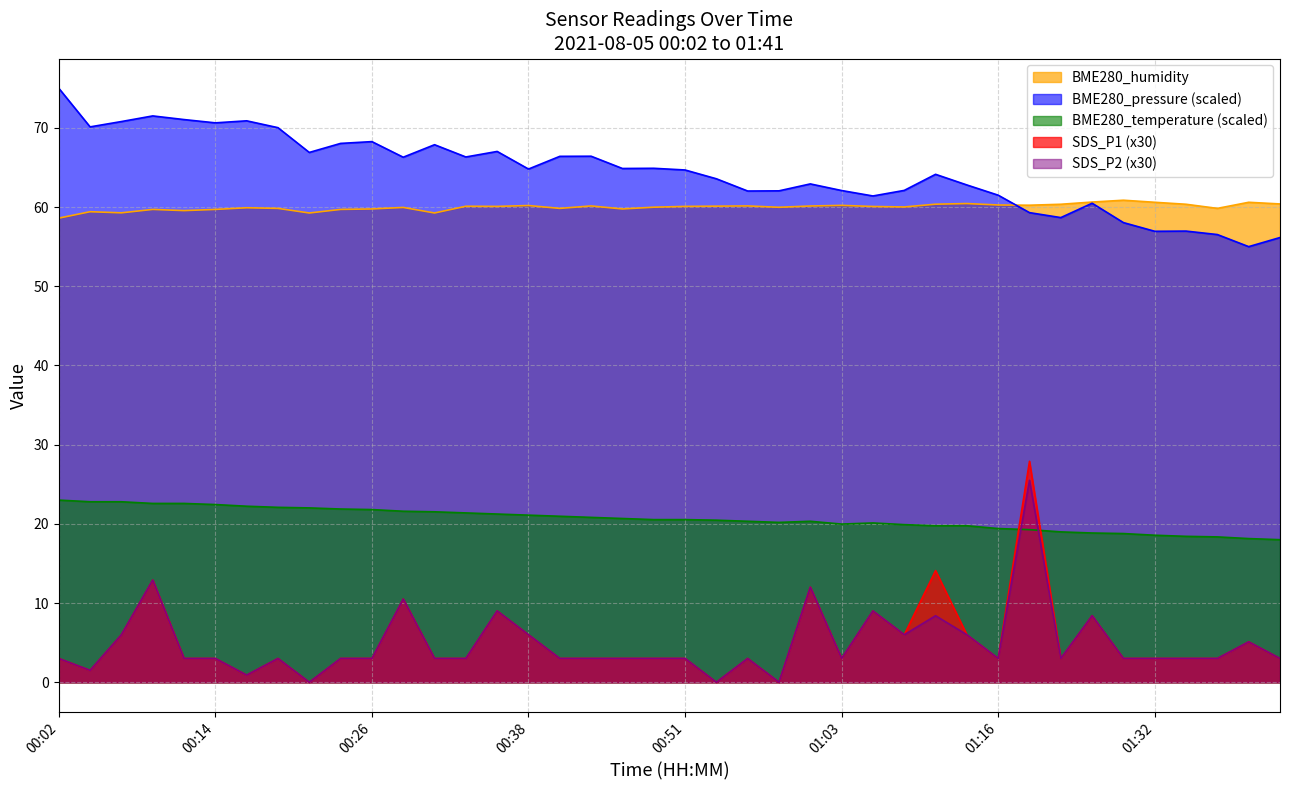

What is the sum of the BME280_temperature values at 01:11 and 01:06?

39.9